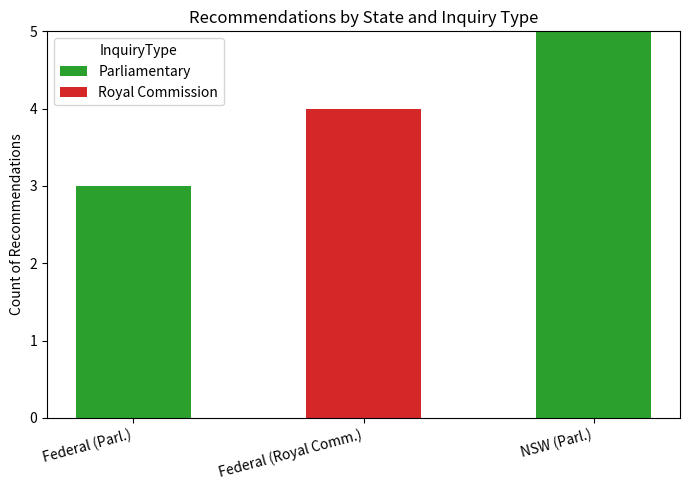

What is the total value across all series at Federal (Parl.)?

3